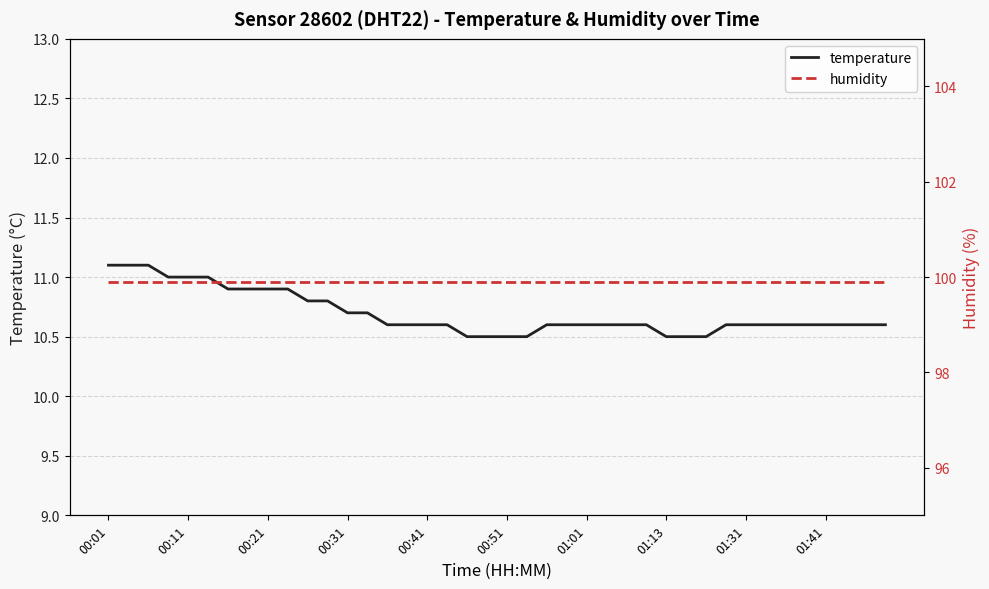

At which label does humidity reach its peak?

00:01